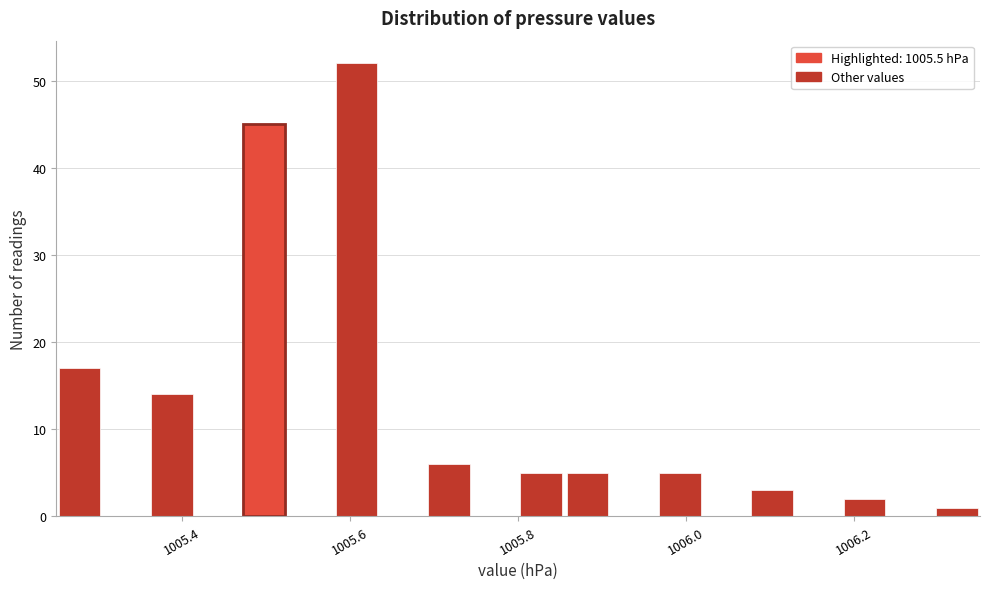

Read against the x-axis, roughly where is the centre of the tallest bar?

1005.60